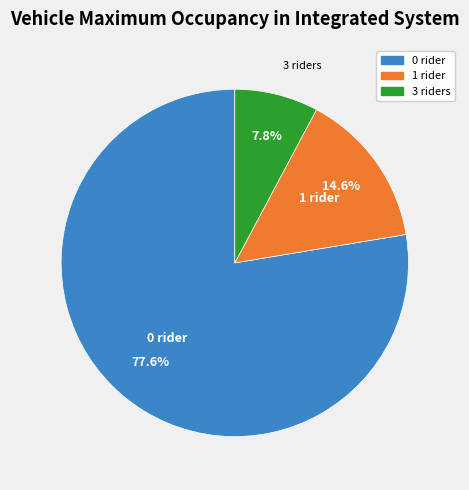

Is there a majority slice in this chart?

Yes